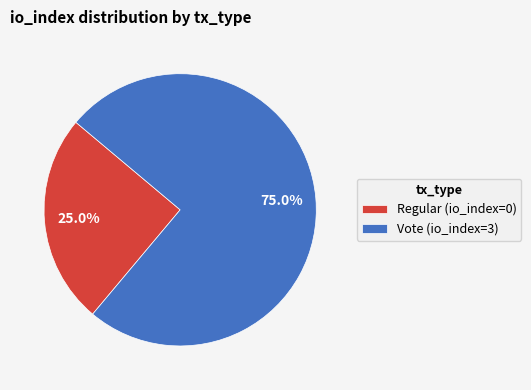

True or false: Vote accounts for 90% of the total.

False